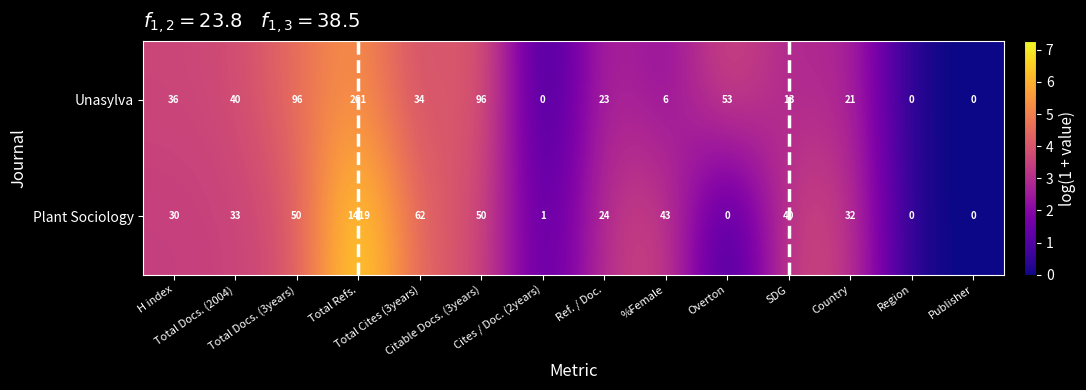

Which series has the widest spread of values?

Plant Sociology